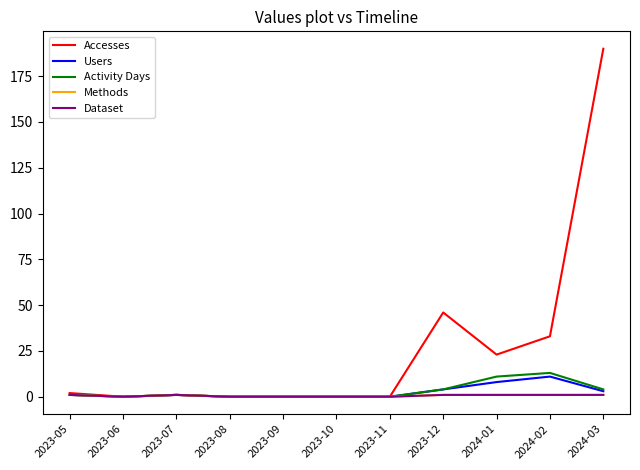

Does the chart have visible grid lines?

No